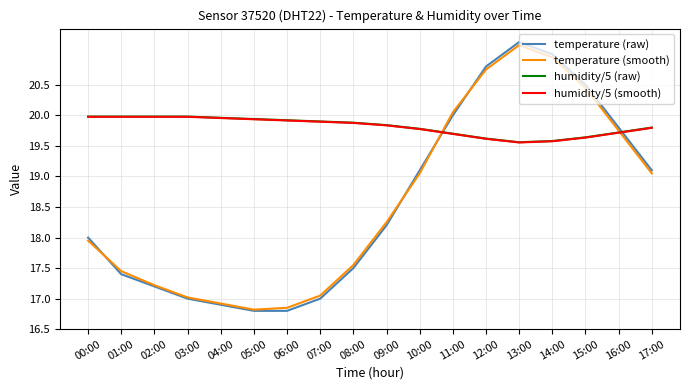

What position from the left is 07:00?

8